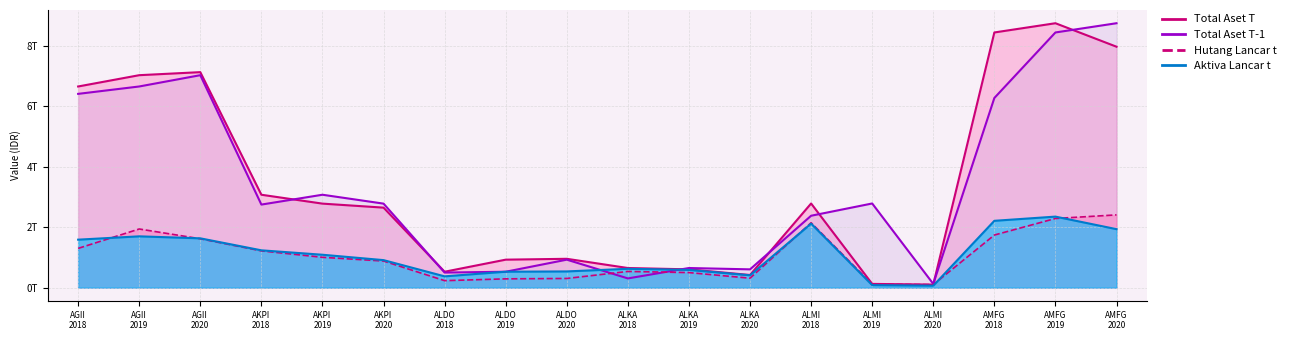

What is the difference between the maximum and second lowest values in the Hutang Lancar t series?

2.3